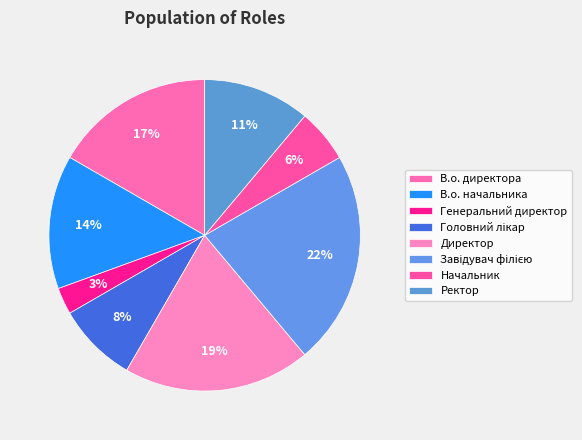

How many segments does this pie chart have?

8